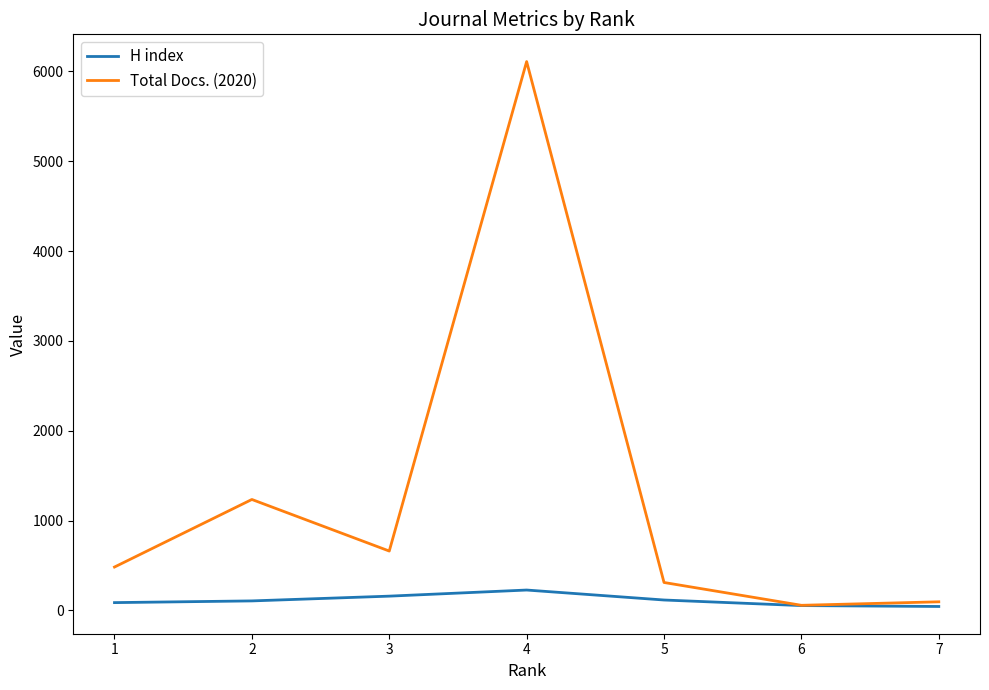

Is the value of Total Docs. (2020) at 2 greater than the value of H index at 1?

Yes